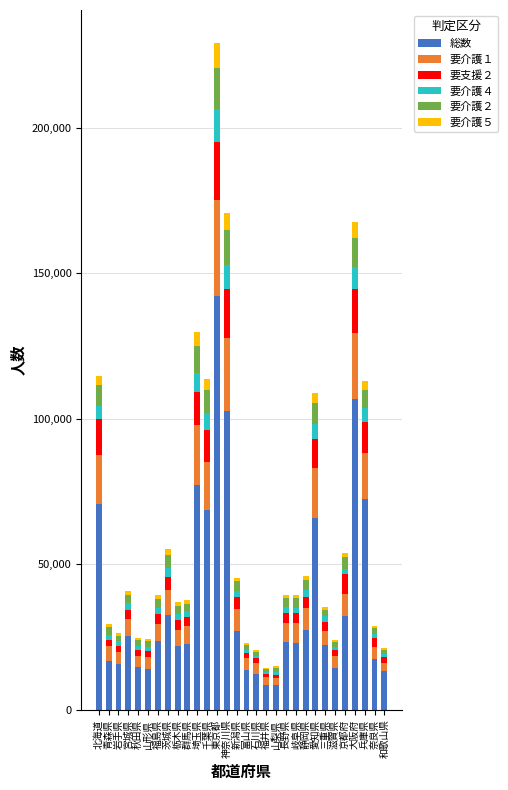

At which category is the sum across all series the highest?

東京都